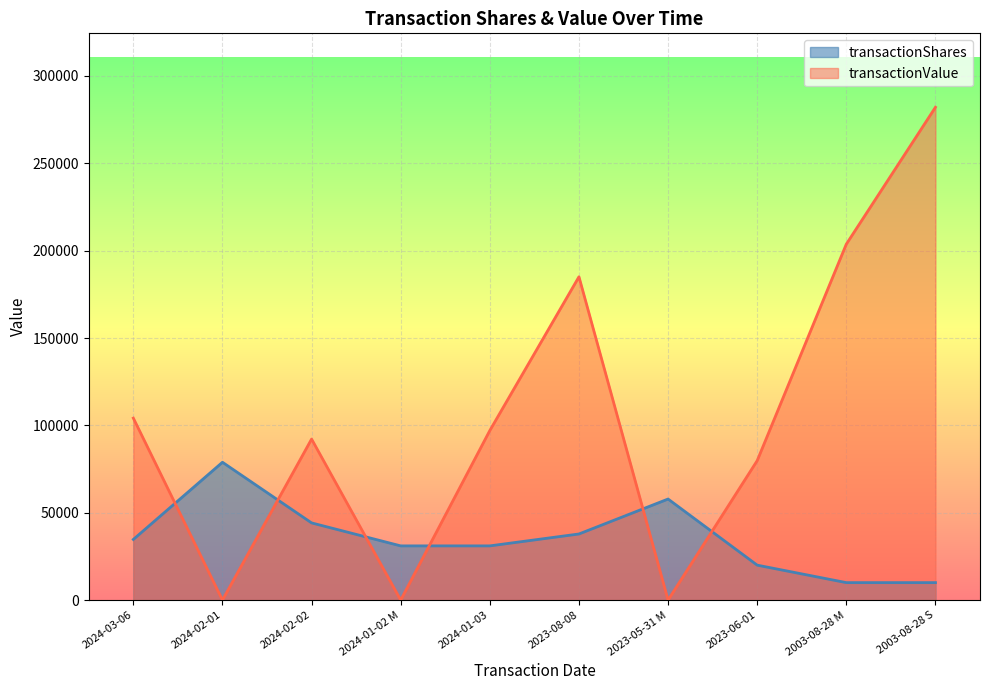

Reading right to left, extract all data points from this chart.

transactionShares: 10000	10000	20006	57850	37844	31033	31033	44184	78901	34717
transactionValue: 282094	203750	79824	0	185057	97071	0	92168	0	104151